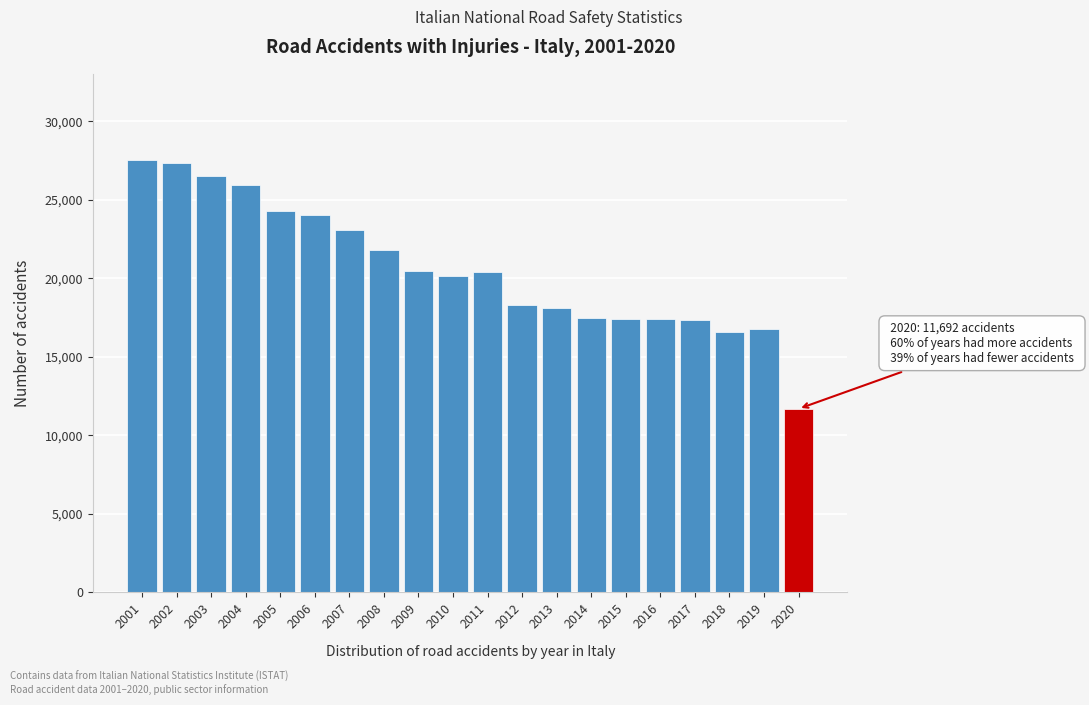

What is the value of the 3rd bar from the left?

26508